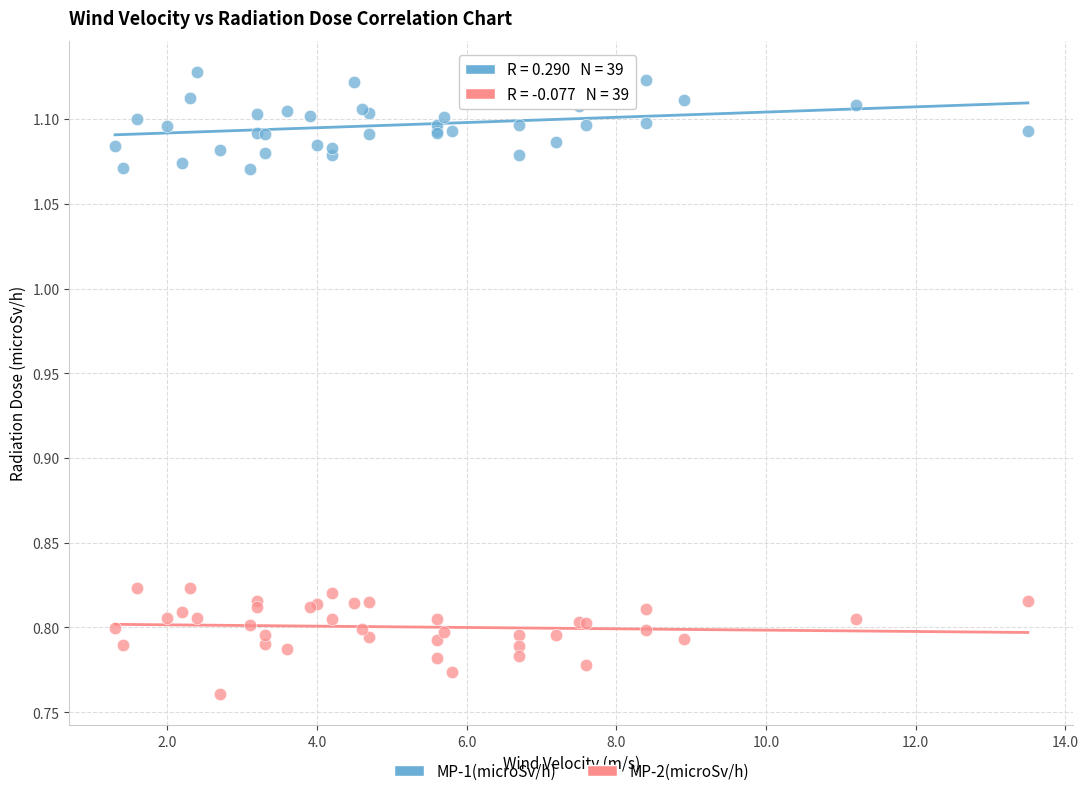

Which series reaches the maximum Y coordinate?

MP-1(microSv/h)